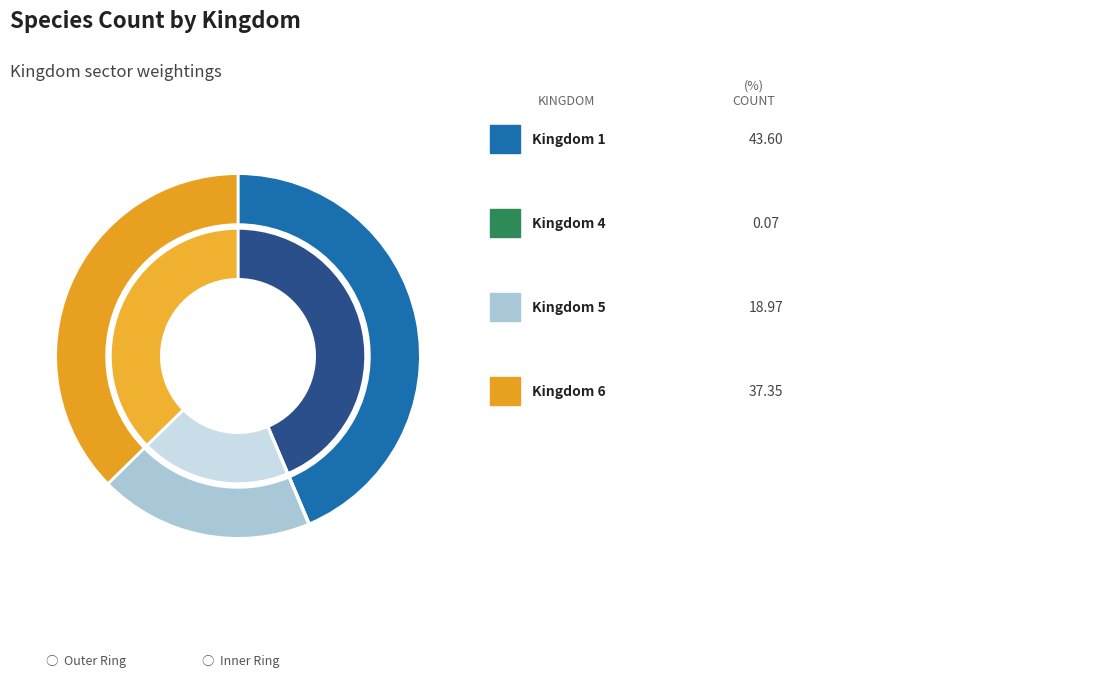

What is the smallest slice in the pie chart?

4